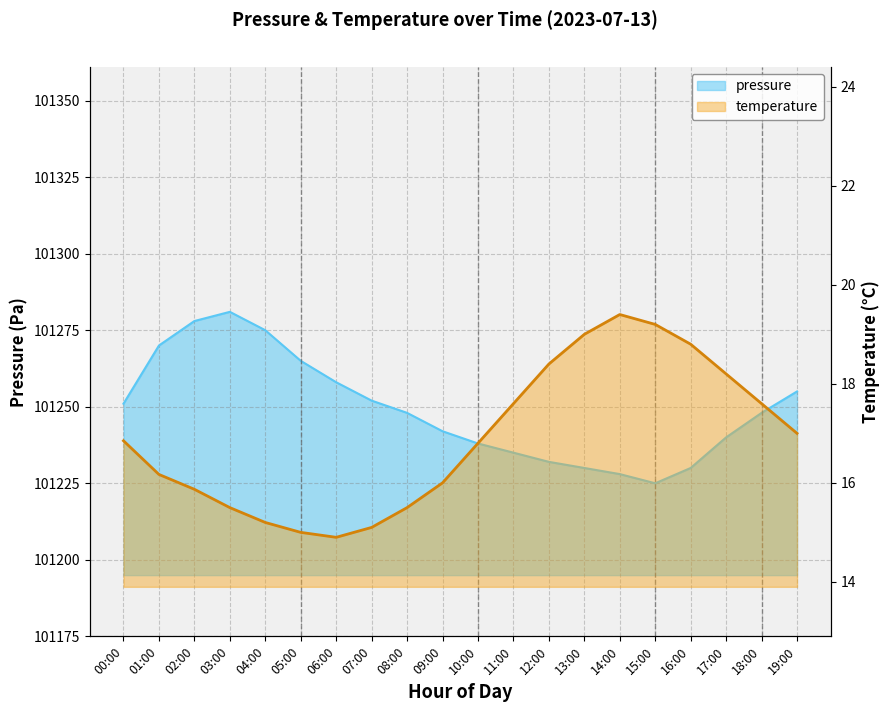

True or false: temperature has more than 1 points higher than both neighbors.

False